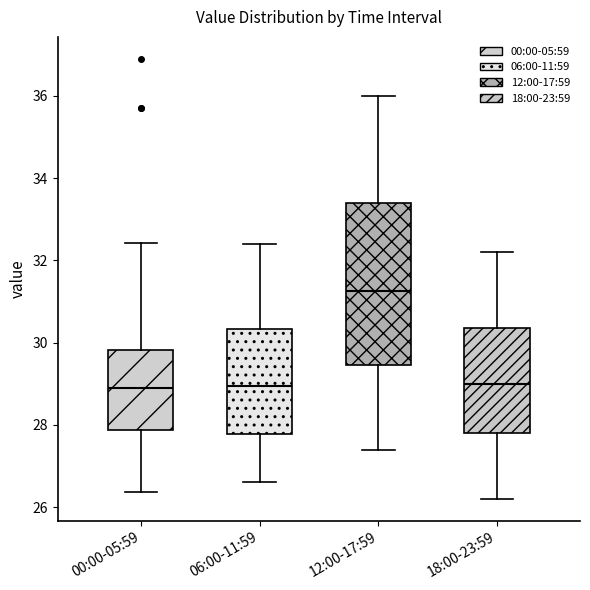

Which box is the tallest, from its lower edge to its upper edge?

12:00-17:59